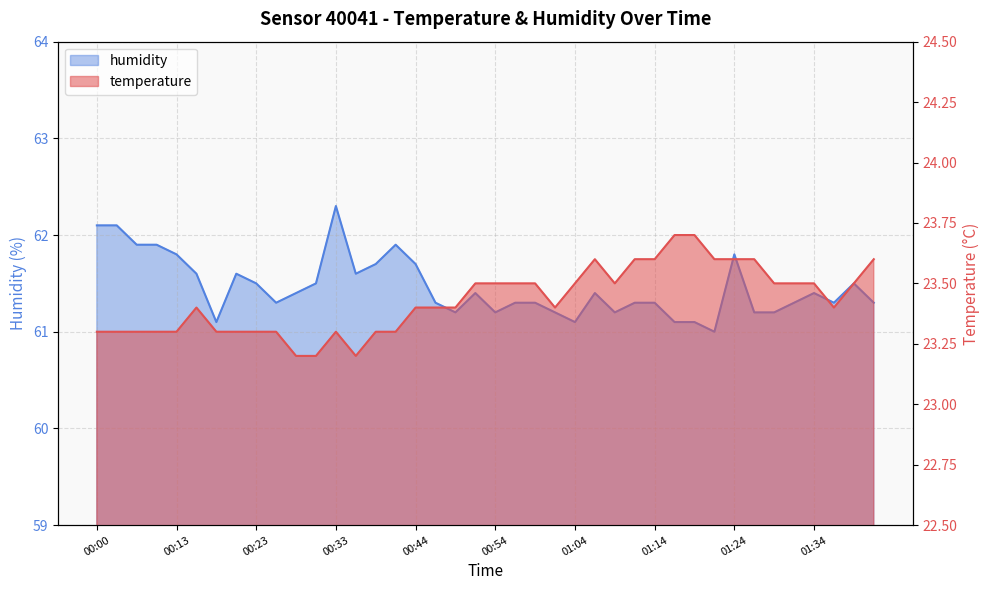

Rank the categories by temperature value from highest to lowest.

01:16, 01:19, 01:06, 01:11, 01:14, 01:21, 01:24, 01:26, 01:41, 00:51, 00:54, 00:56, 00:59, 01:04, 01:09, 01:29, 01:31, 01:34, 01:39, 00:15, 00:44, 00:46, 00:49, 01:01, 01:36, 00:00, 00:02, 00:05, 00:07, 00:13, 00:18, 00:21, 00:23, 00:26, 00:33, 00:38, 00:41, 00:28, 00:31, 00:36